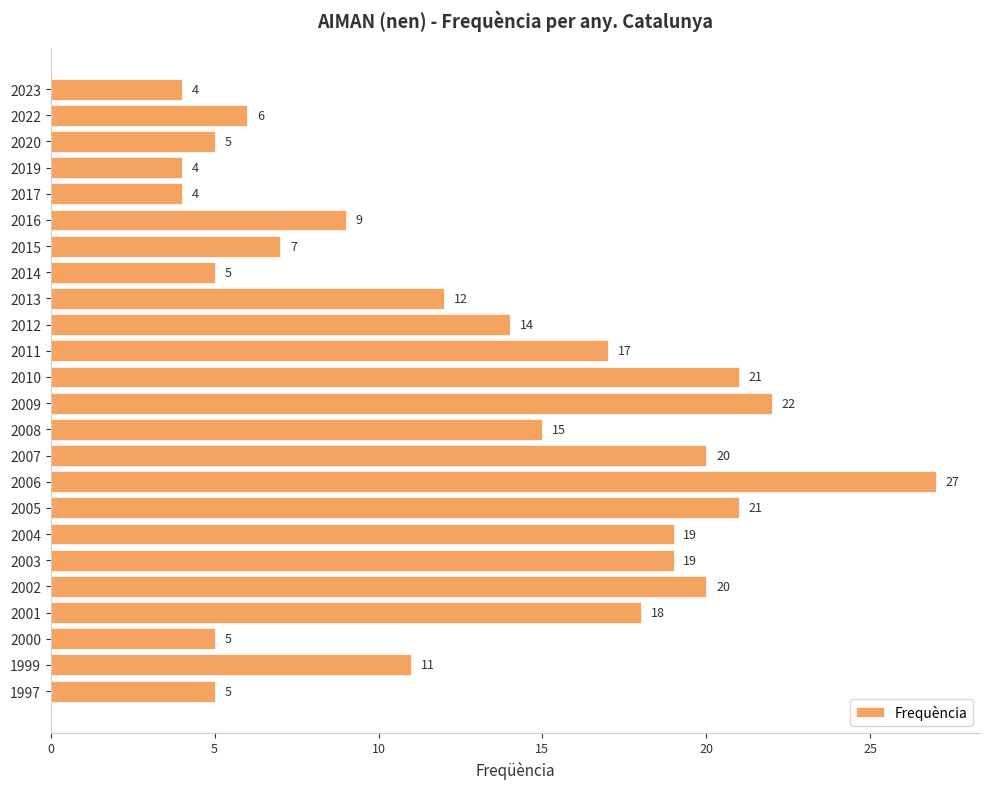

What is the sum of all values?

310